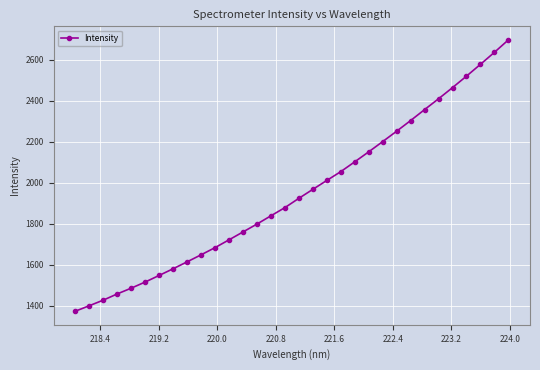

What is the value of the 28th point from the left?

2464.6